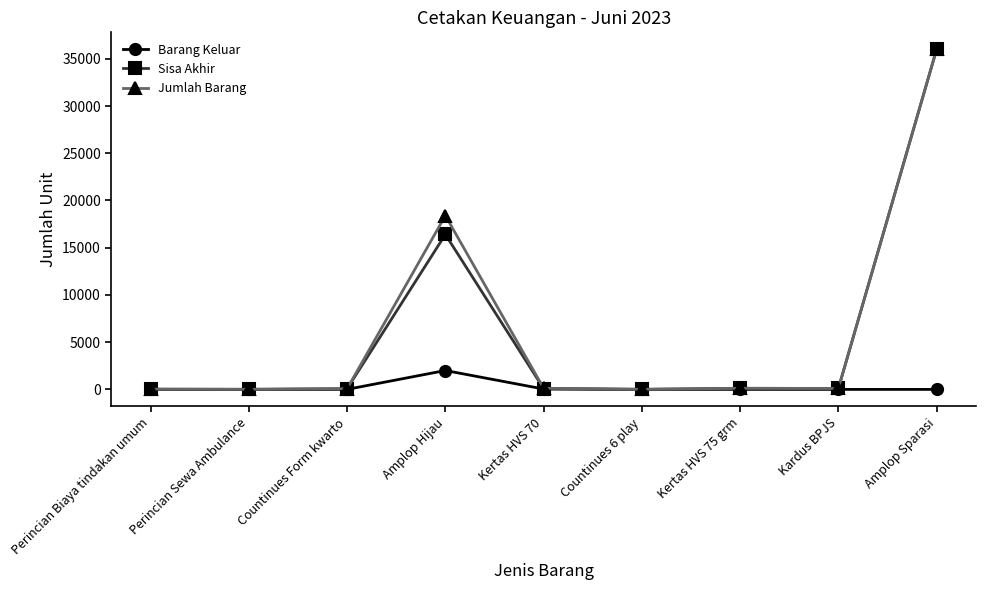

How many values in the Sisa Akhir series are below 80?

4